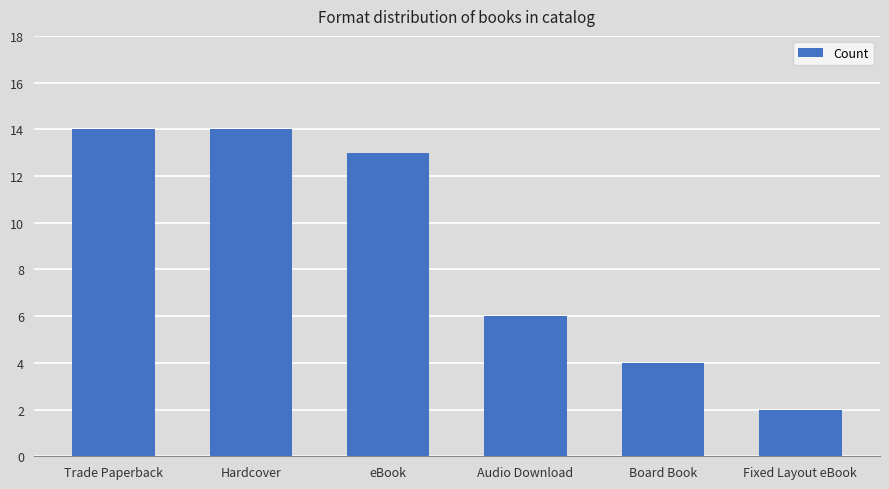

The value at Hardcover is 14. True or false?

True